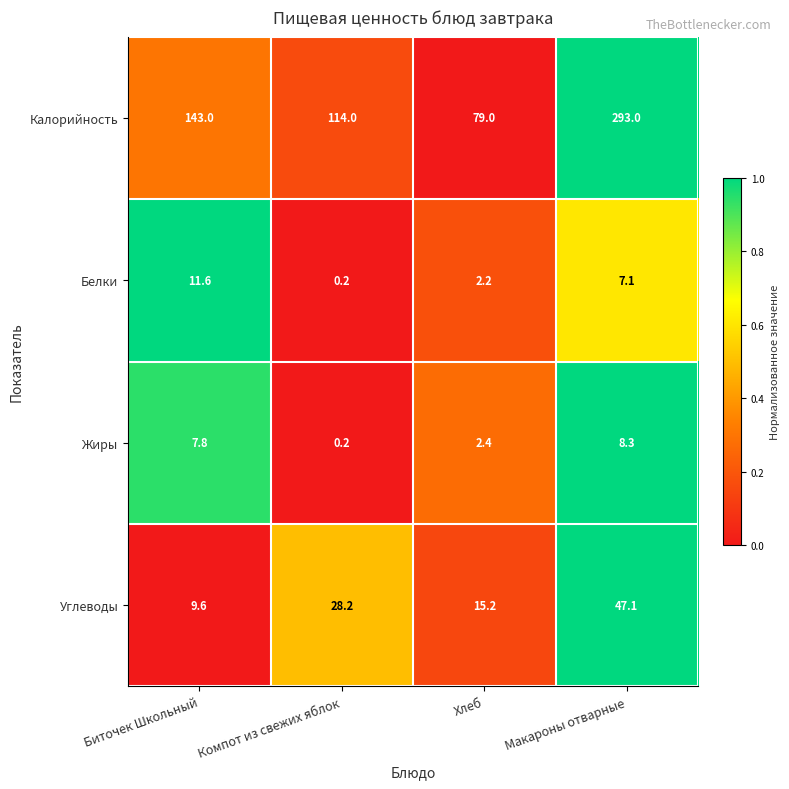

Rank the series at Макароны отварные from highest to lowest value.

Калорийность, Углеводы, Жиры, Белки